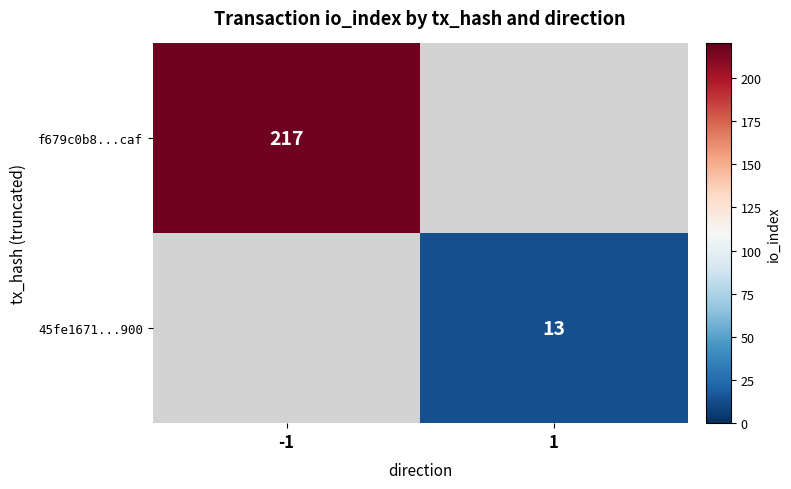

Which has a higher value, 1 or -1?

-1